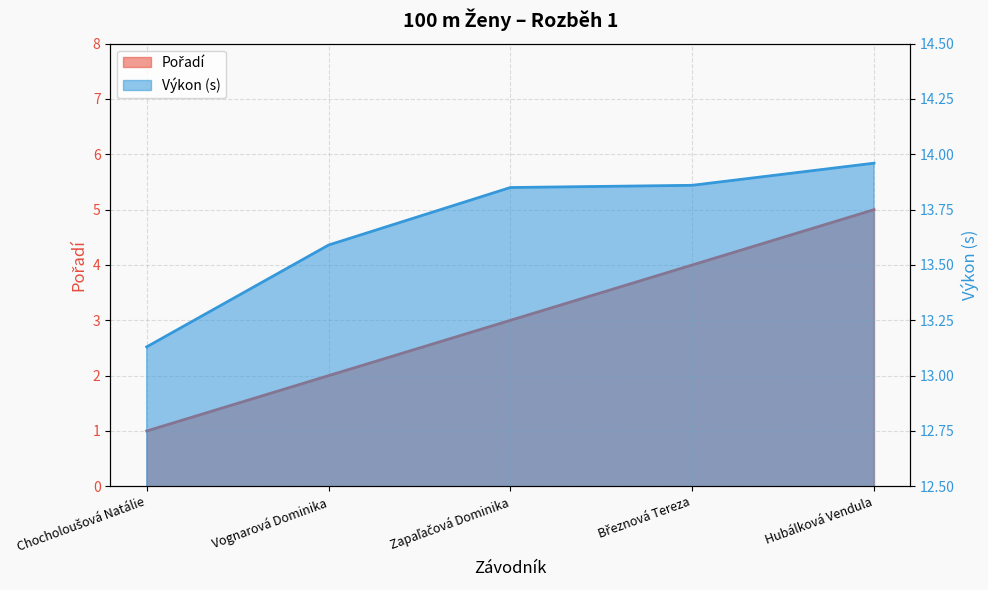

What is the total value across all series at Březnová Tereza?

17.9